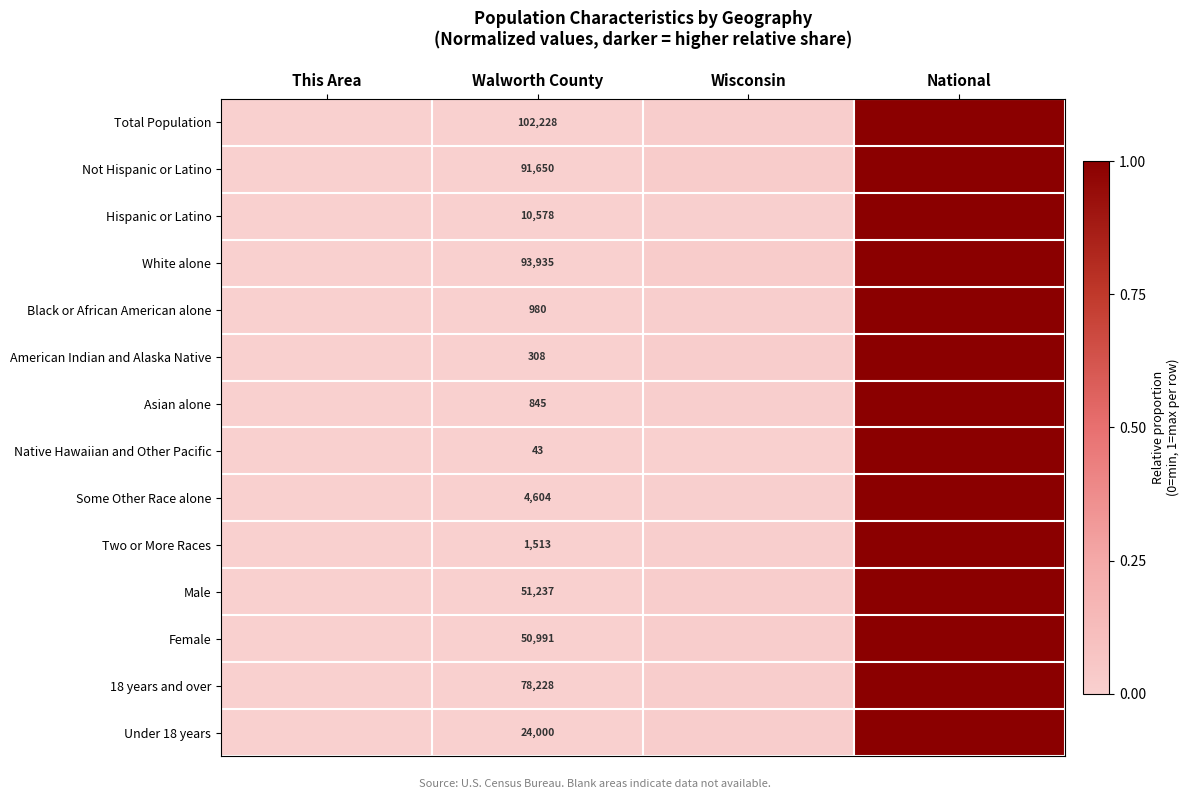

Between Walworth County and This Area, which is larger?

Walworth County